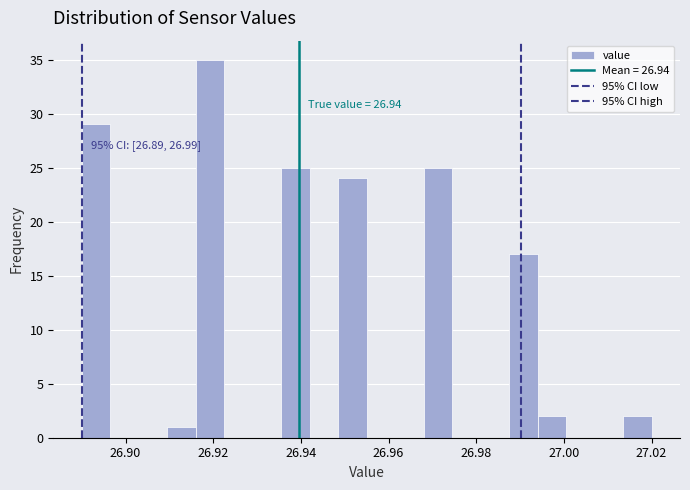

Read against the x-axis, roughly where is the centre of the tallest bar?

26.920